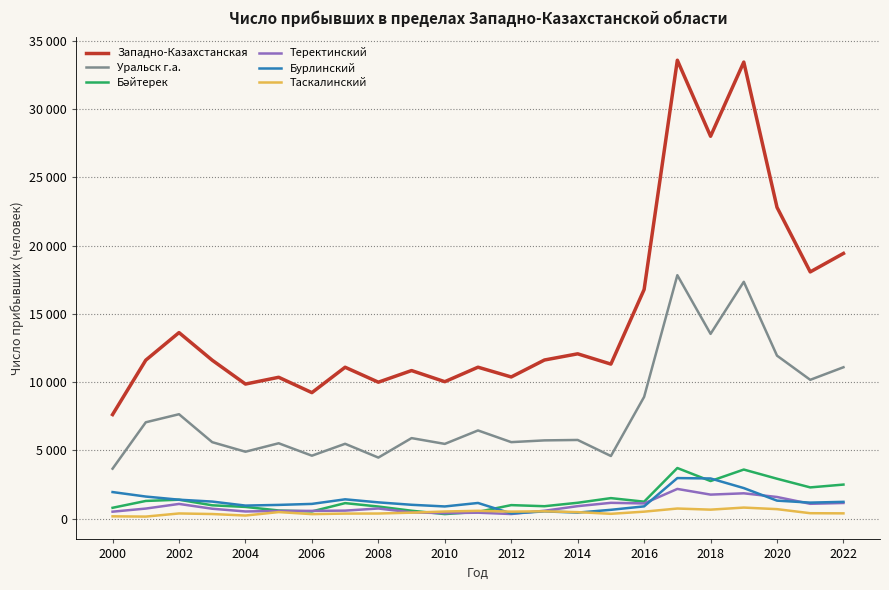

Does the chart have visible grid lines?

Yes